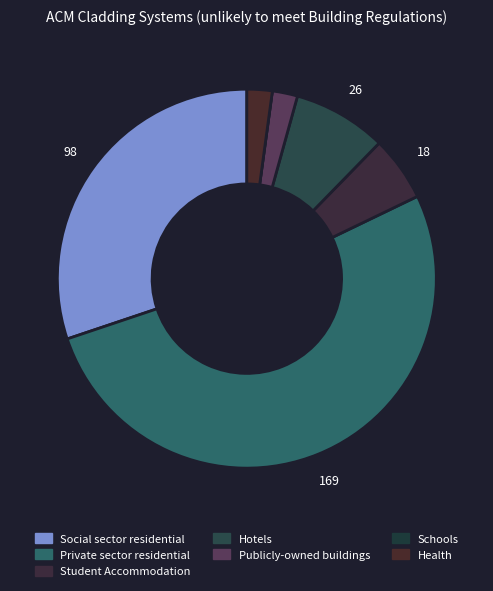

Count the number of slices in the pie.

7